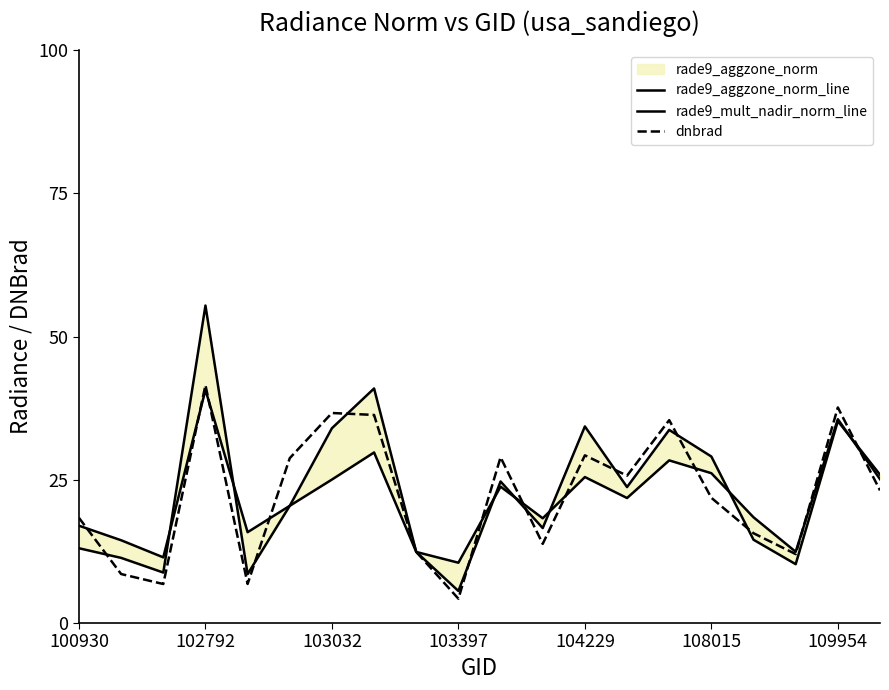

What is the lowest value of the dnbrad series?

4.2